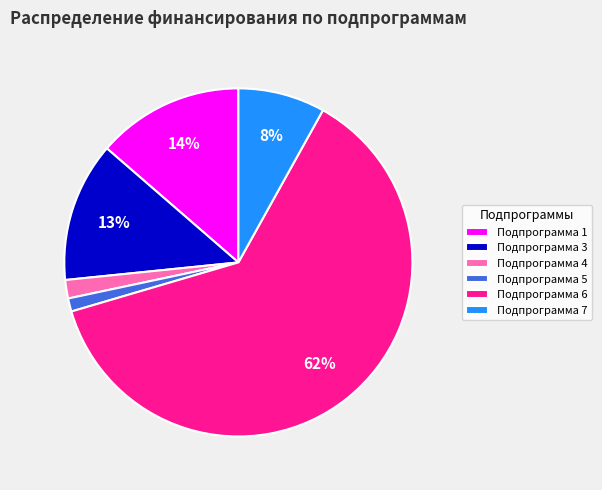

Is there any slice that represents more than half of the pie?

Yes